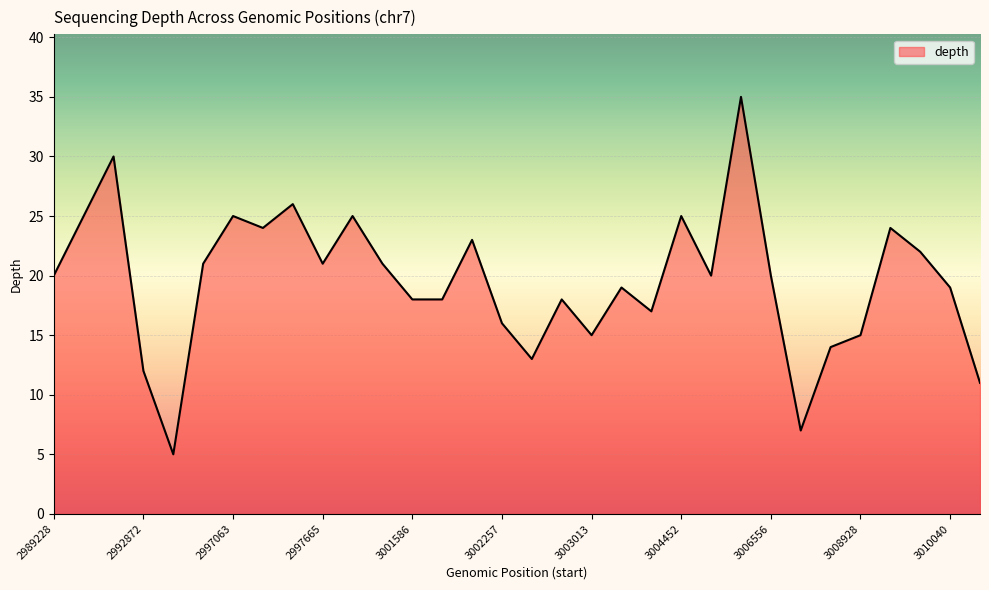

What is the minimum value shown in the chart?

5